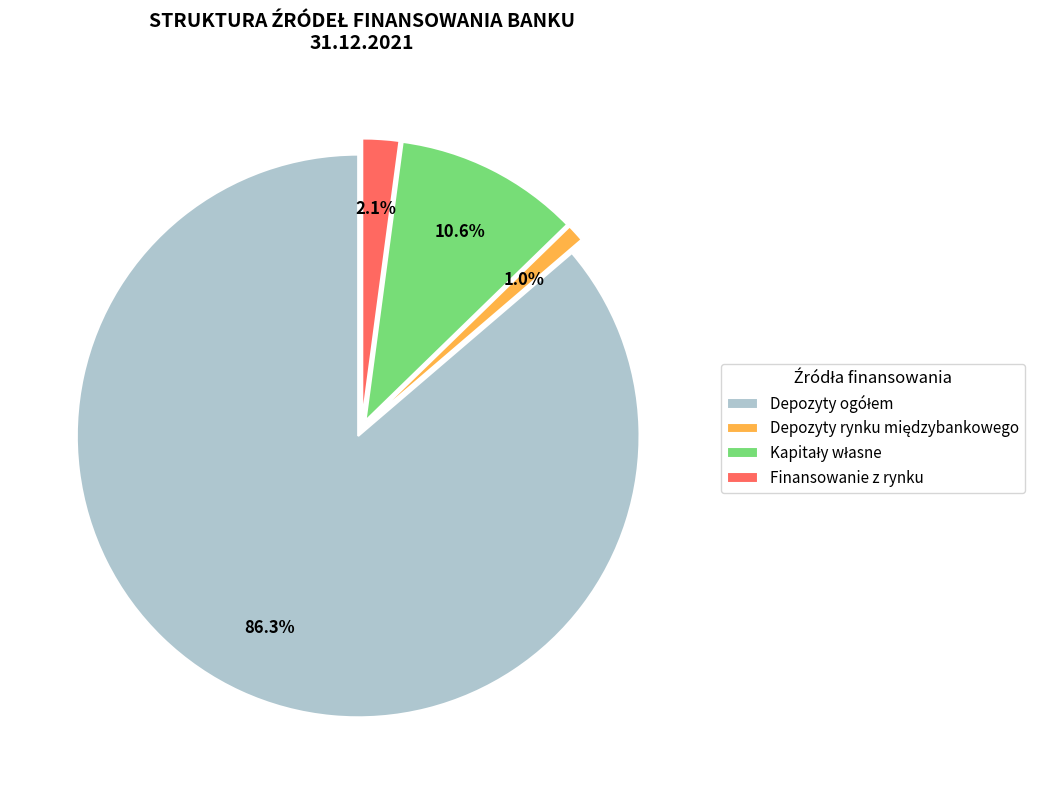

Count the number of slices in the pie.

4